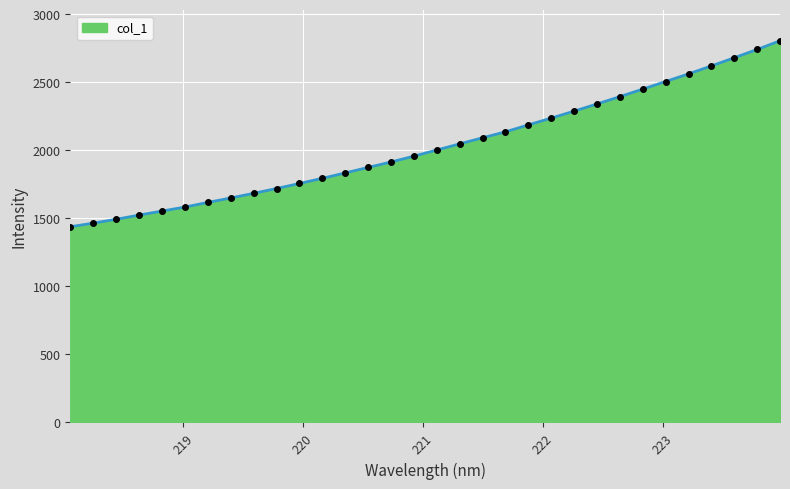

Does the chart display data point markers on the line(s)?

No